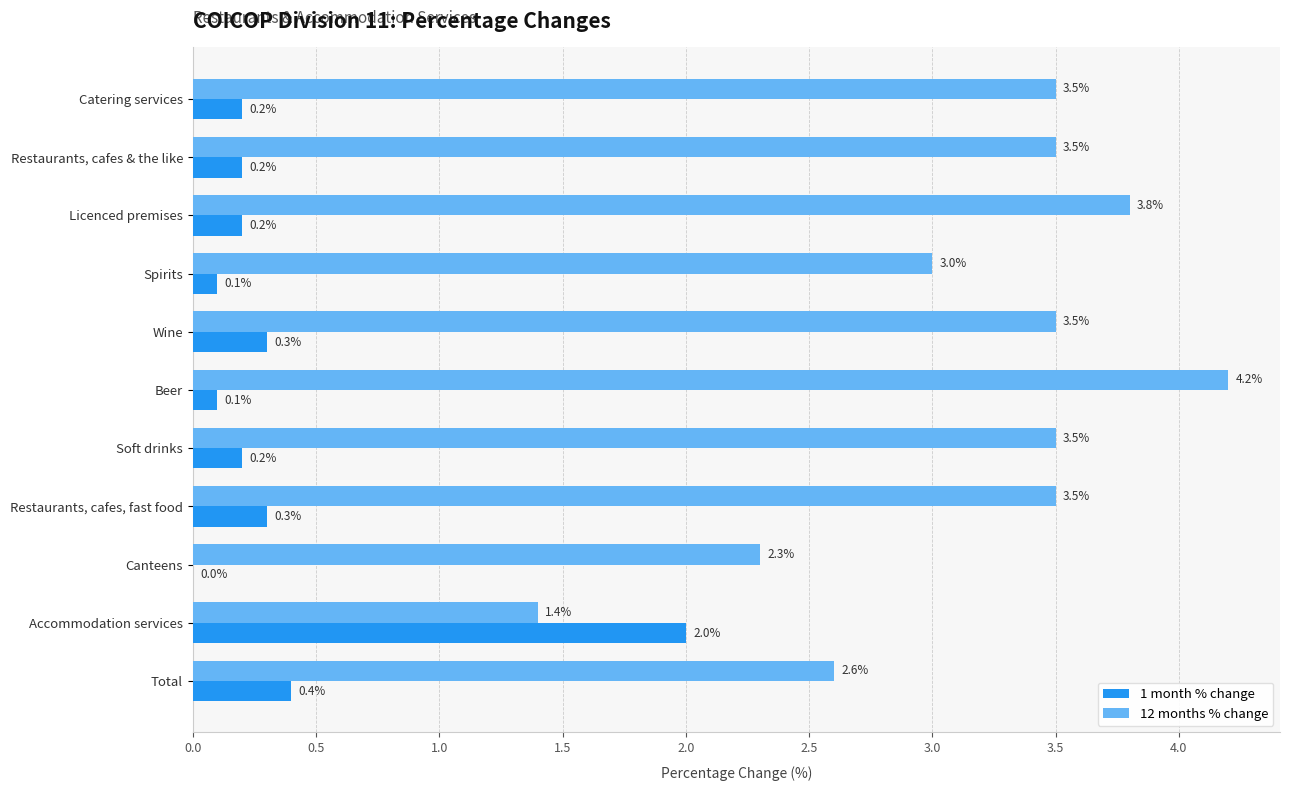

What is the sum of the 12 months % change values at Spirits and Wine?

6.5